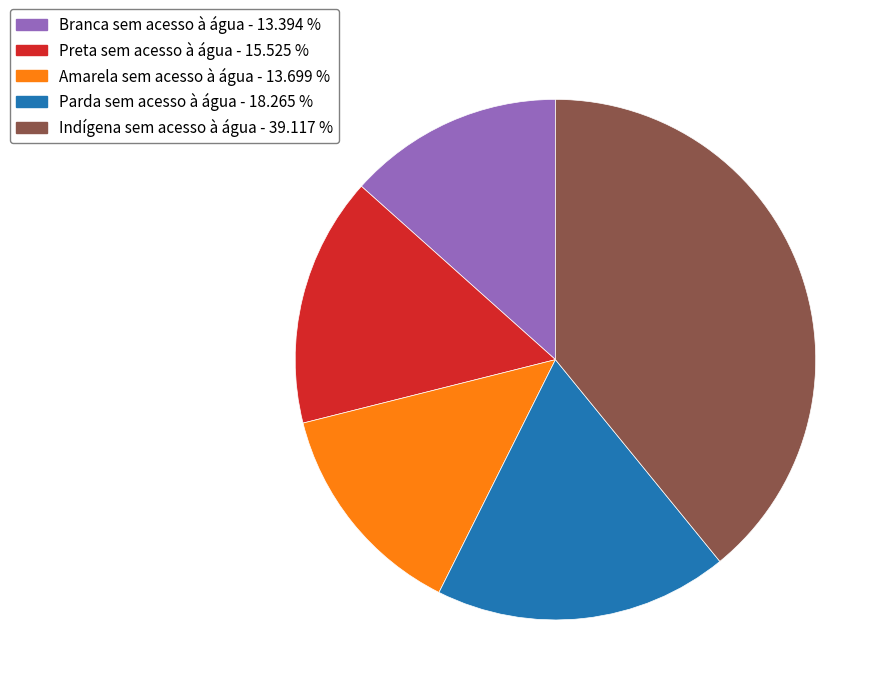

Is the sum of Amarela sem acesso à água and Preta sem acesso à água greater than half?

No